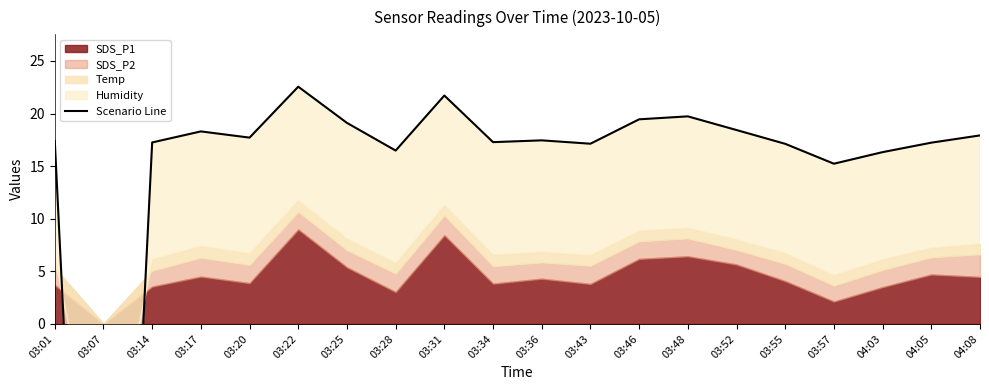

What is the sum of the values at 03:25 and 03:48?

38.8